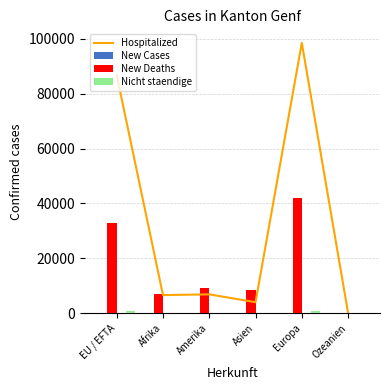

Which series has the largest total across all categories?

Hospitalized